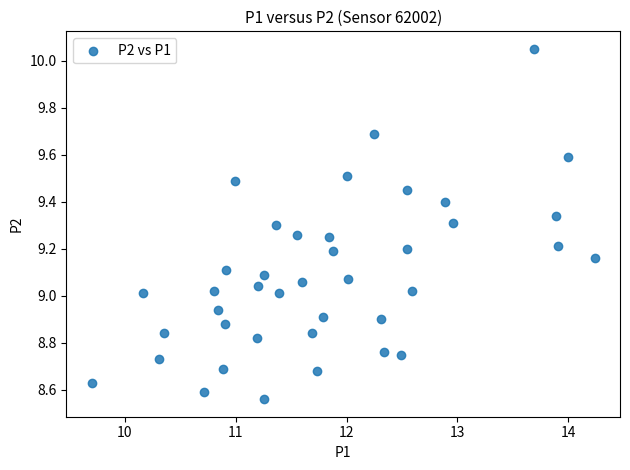

What is the range of X values (max minus min)?

4.5